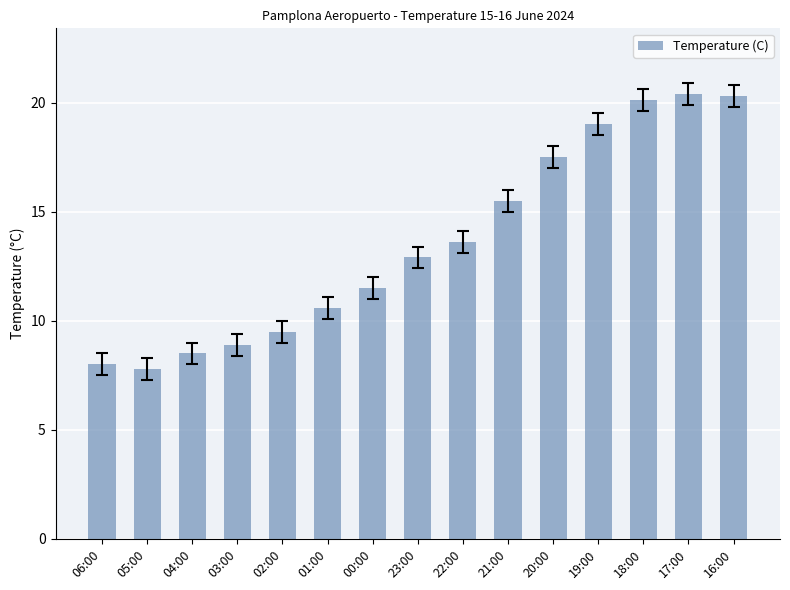

What is the greatest value displayed?

20.4